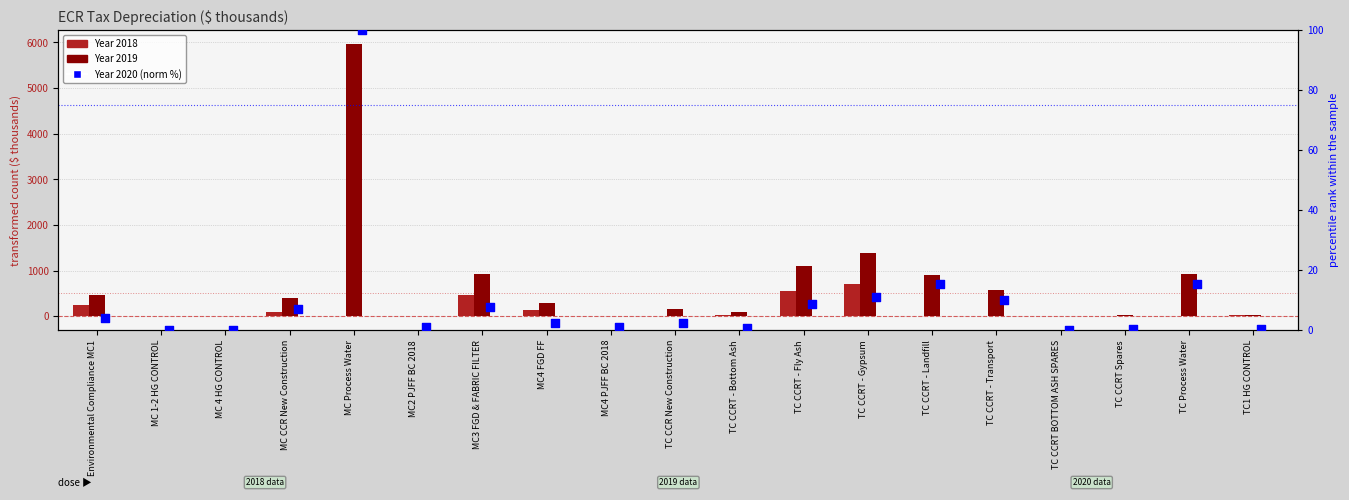

Is the value of Year 2019 at MC Process Water greater than the value of Year 2020 (normalized %) at TC CCR New Construction?

Yes